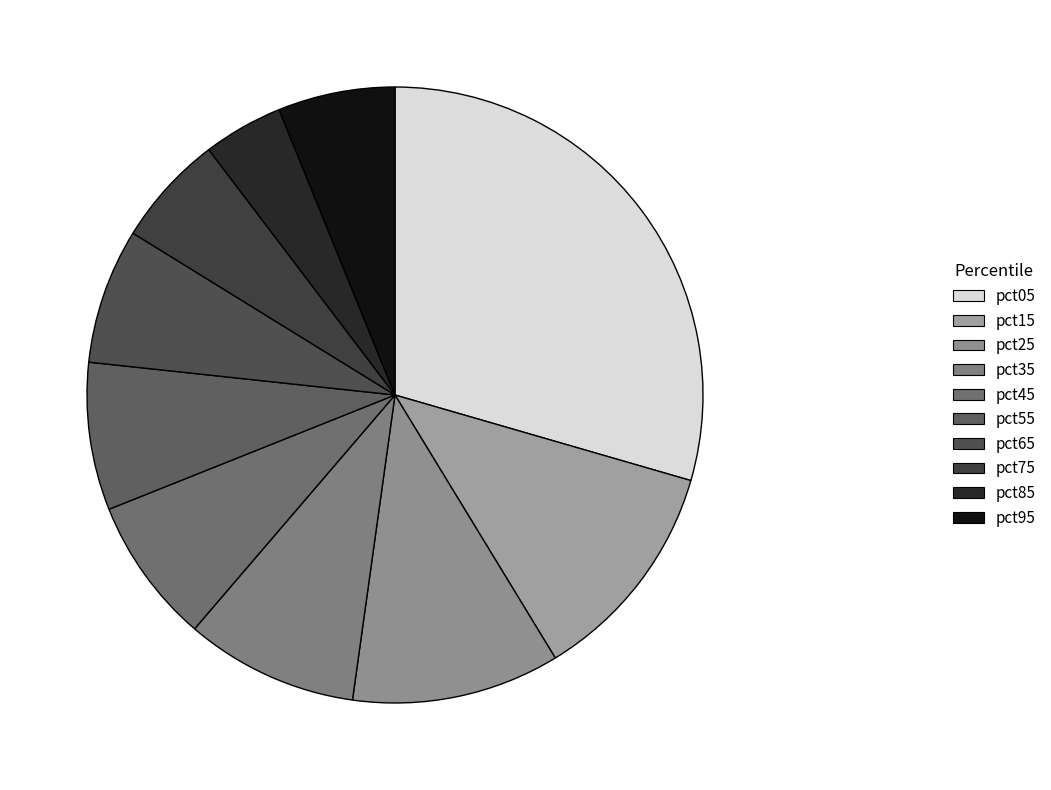

Count the number of slices in the pie.

10